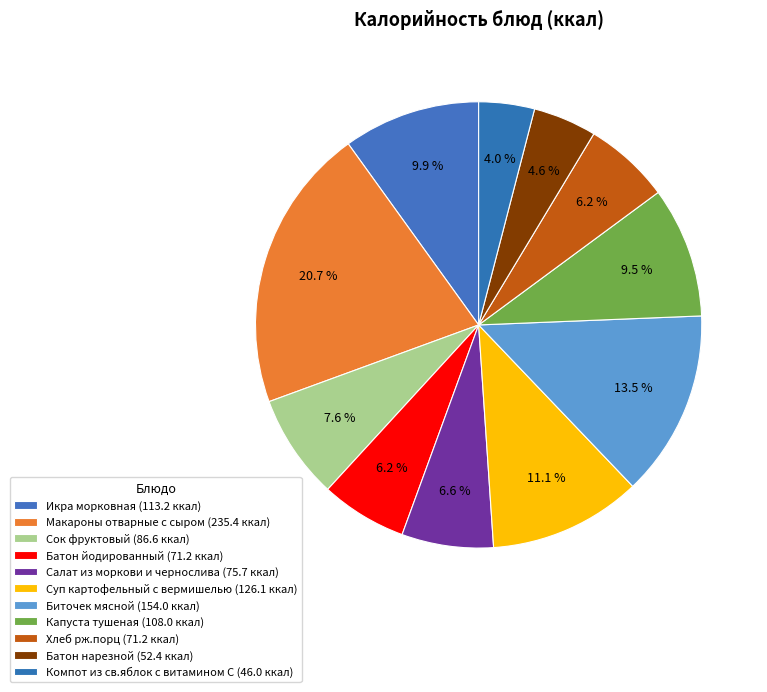

Rank the categories by value from lowest to highest.

Компот из св.яблок с витамином С, Батон нарезной, Батон йодированный, Хлеб рж.порц, Салат из моркови и чернослива, Сок фруктовый, Капуста тушеная, Икра морковная, Суп картофельный с вермишелью, Биточек мясной, Макароны отварные с сыром